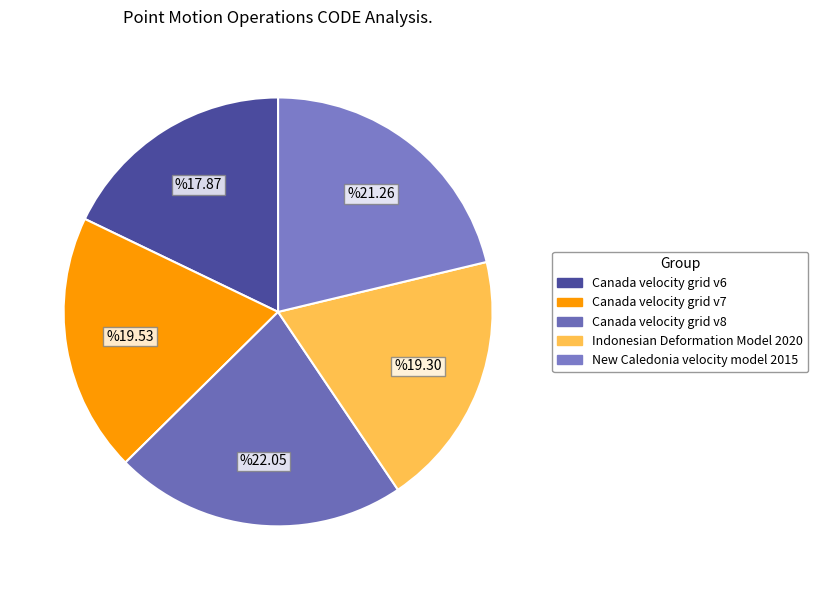

What is the smallest slice in the pie chart?

Canada velocity grid v6